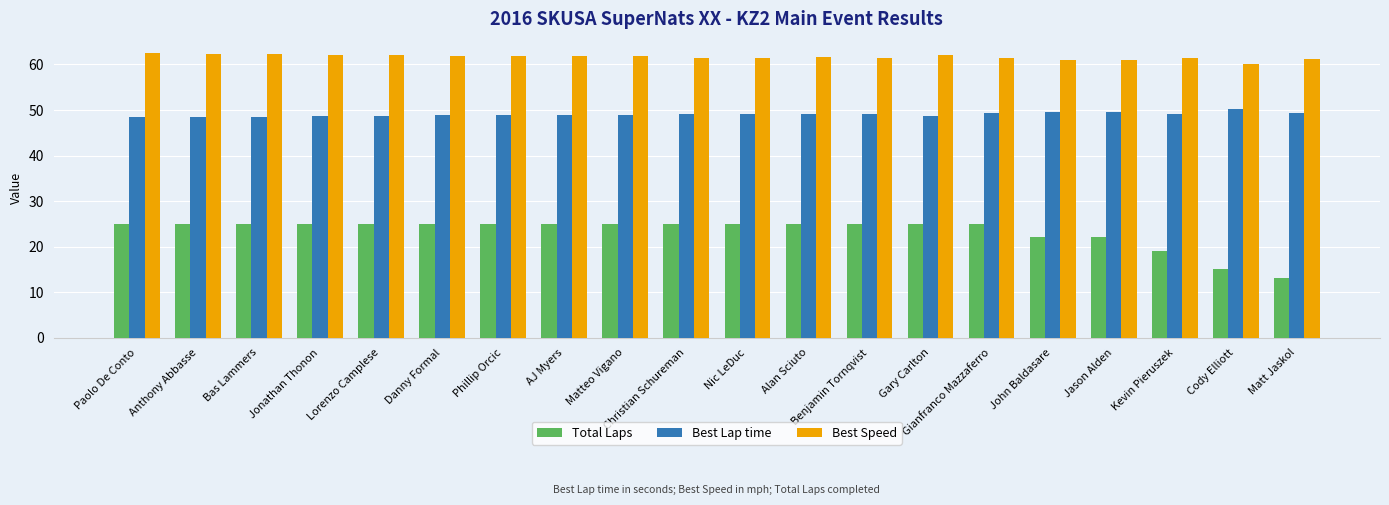

What is the difference between the maximum and minimum values in the Best Lap time series?

1.9